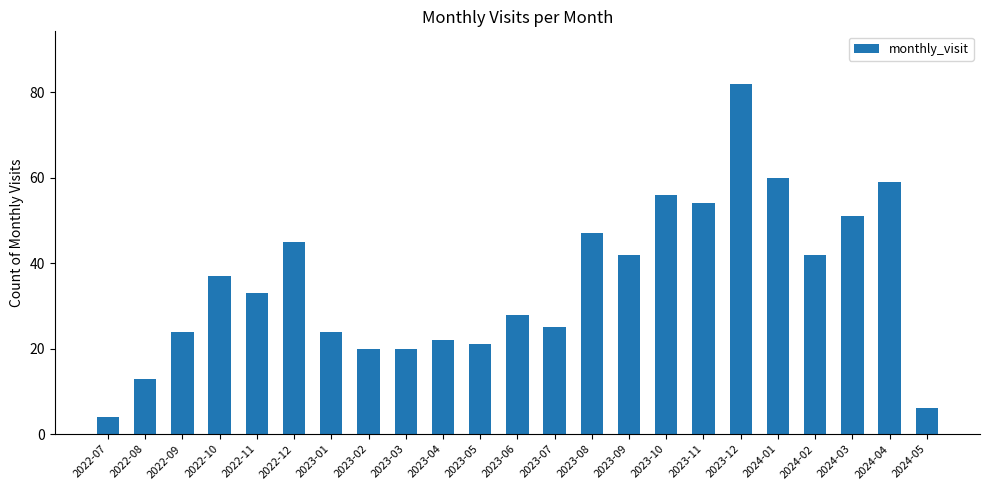

Between 2024-02 and 2023-02, which is larger?

2024-02